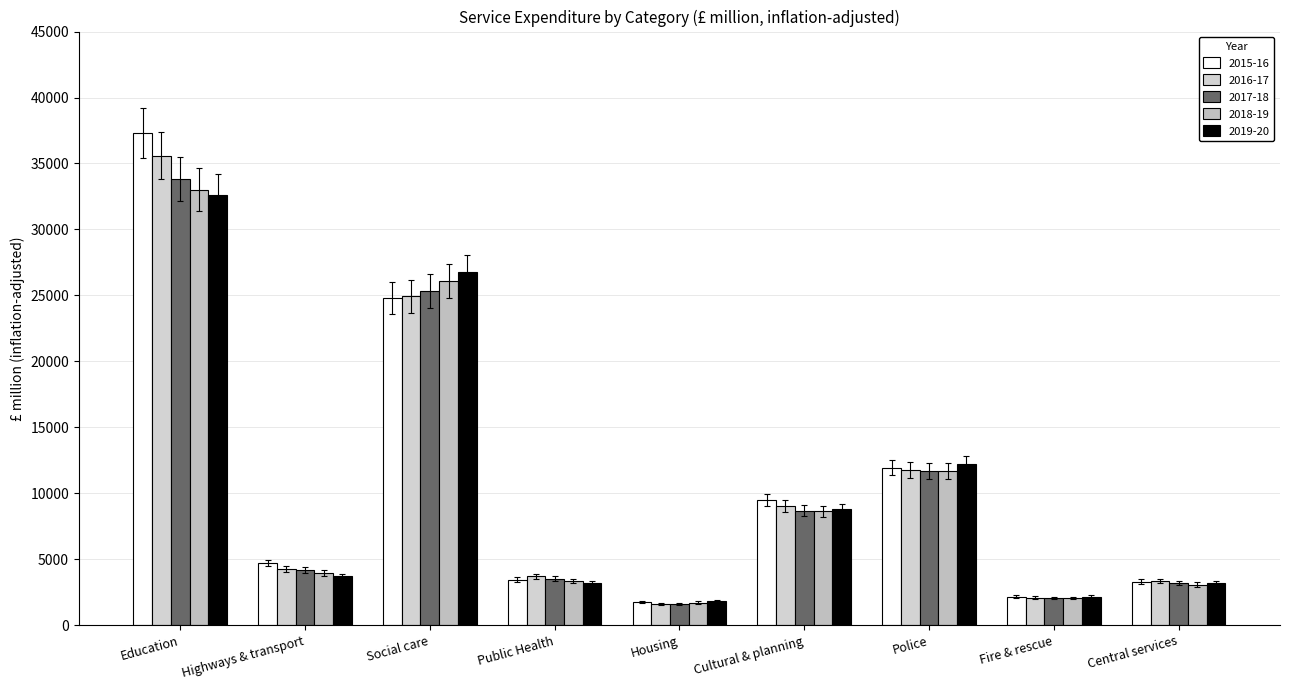

Which label corresponds to the largest value in the chart?

Education